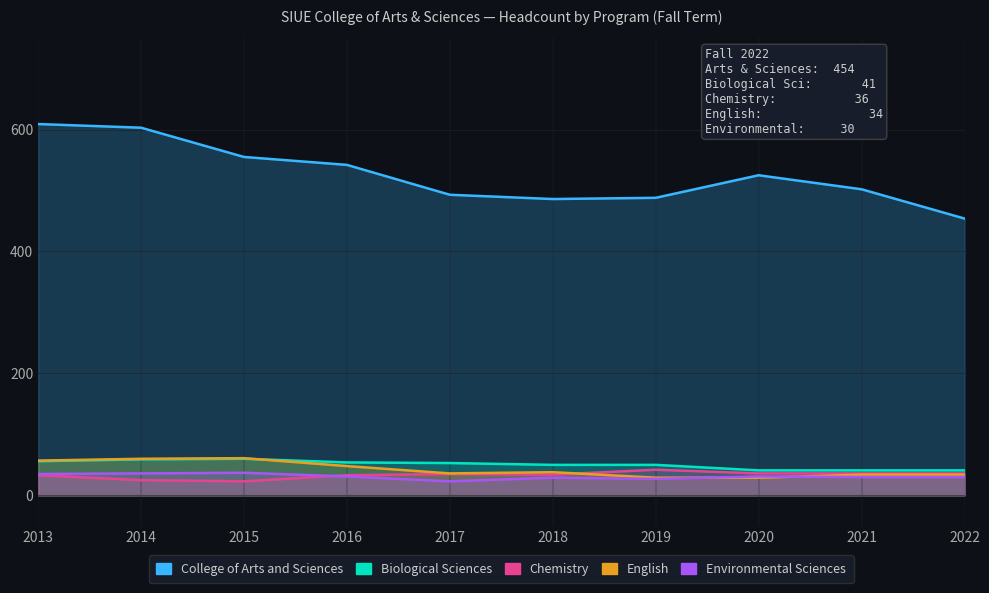

What is the total value across all series at 2014?

783